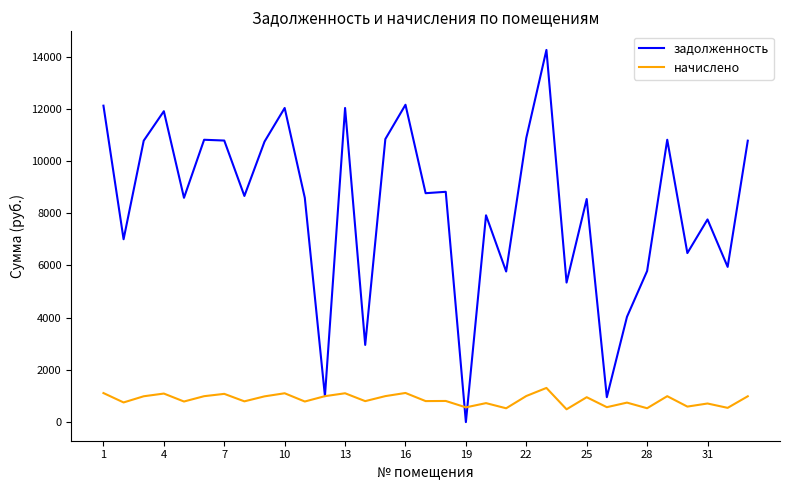

True or false: задолженность has more than 1 interior local peaks.

True